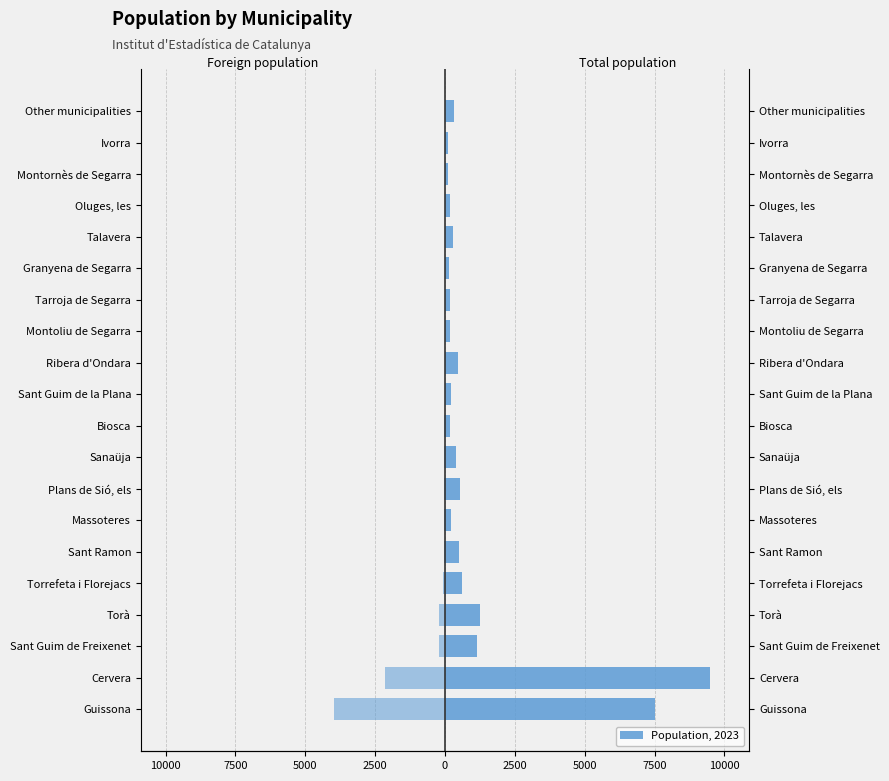

Which series has the largest total across all categories?

Population